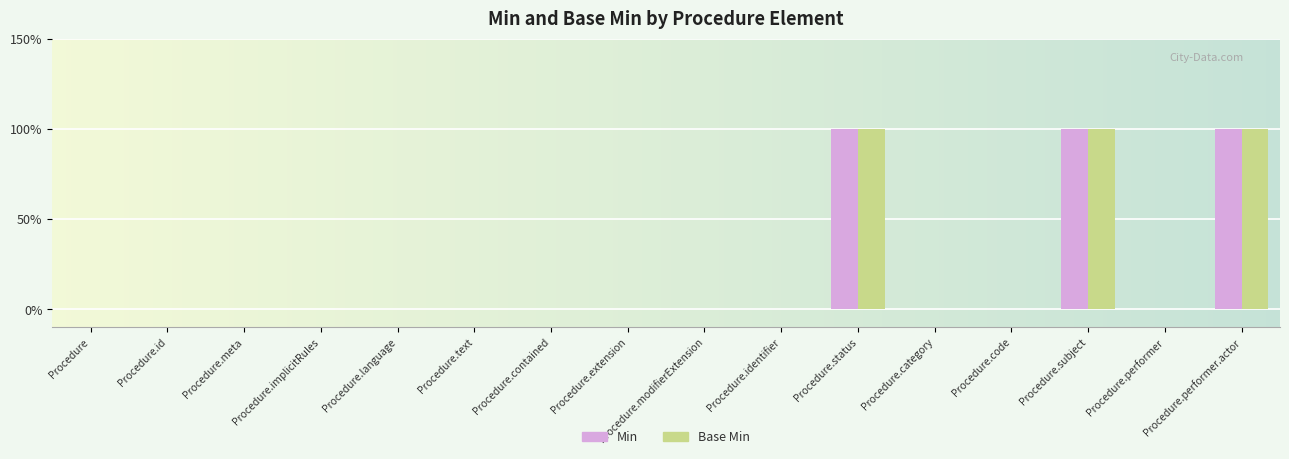

True or false: Base Min has a value of 2 at Procedure.performer.actor.

False